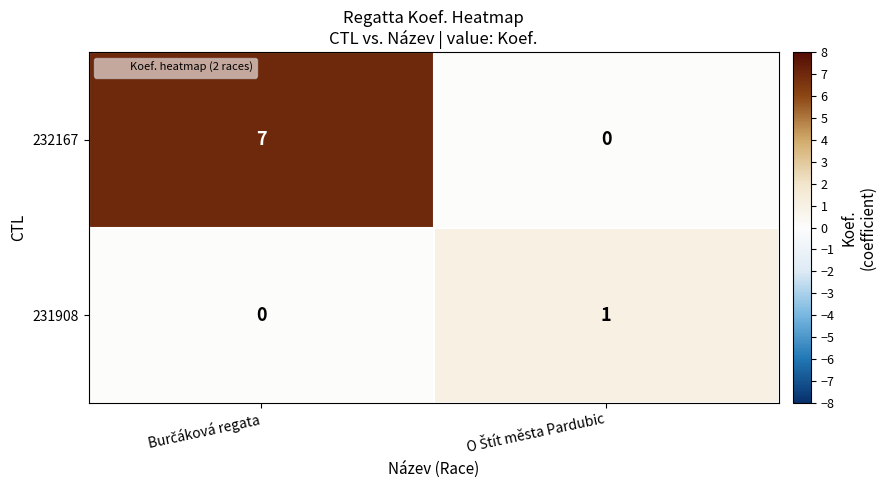

List the series in order of their peak value, lowest first.

231908, 232167